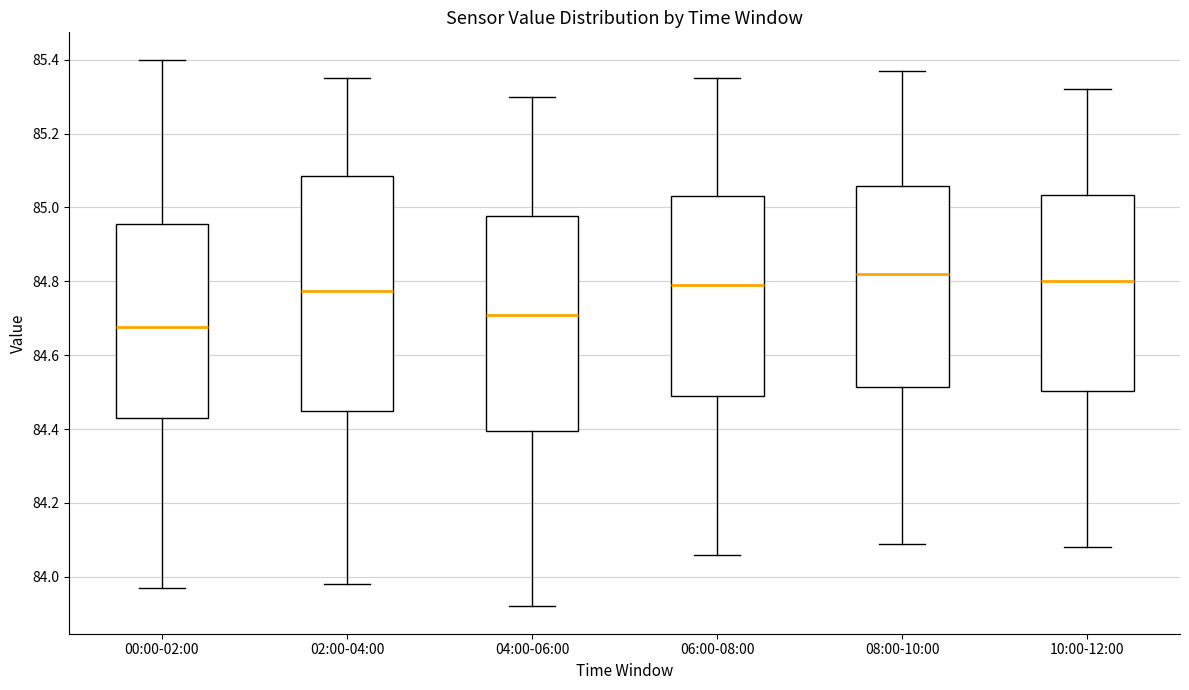

Reading left to right, read every box against the y-axis: the position of its median line, the range the box covers, and the ends of its whiskers. The values are not printed on the chart, so give them approximately, as read against the axis.

00:00-02:00: median 84.68, box 84.44 to 84.96, whiskers 83.98 to 85.40
02:00-04:00: median 84.78, box 84.46 to 85.08, whiskers 83.98 to 85.36
04:00-06:00: median 84.72, box 84.40 to 84.98, whiskers 83.92 to 85.30
06:00-08:00: median 84.80, box 84.50 to 85.04, whiskers 84.06 to 85.36
08:00-10:00: median 84.82, box 84.52 to 85.06, whiskers 84.10 to 85.38
10:00-12:00: median 84.80, box 84.50 to 85.04, whiskers 84.08 to 85.32